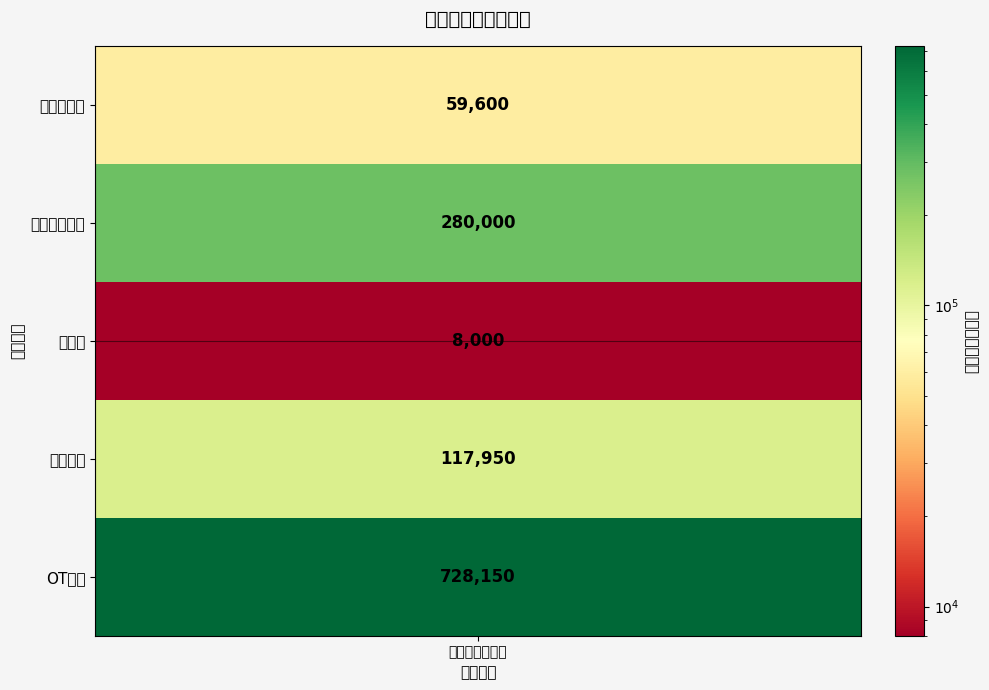

Reading right to left, list all the values displayed in this chart.

OT教室=728150	情景家政=117950	篮球架=8000	多感官训练室=280000	感统训练室=59600